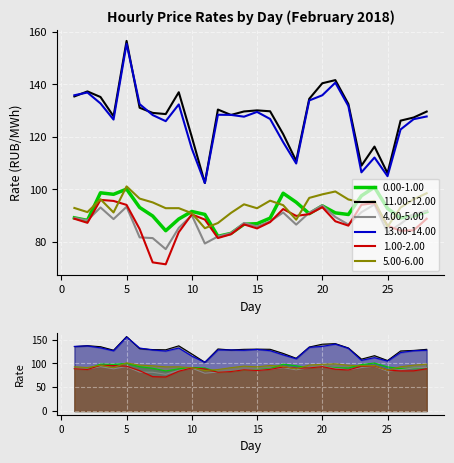

Where is 13.00-14.00 nearest to the value 128?

28